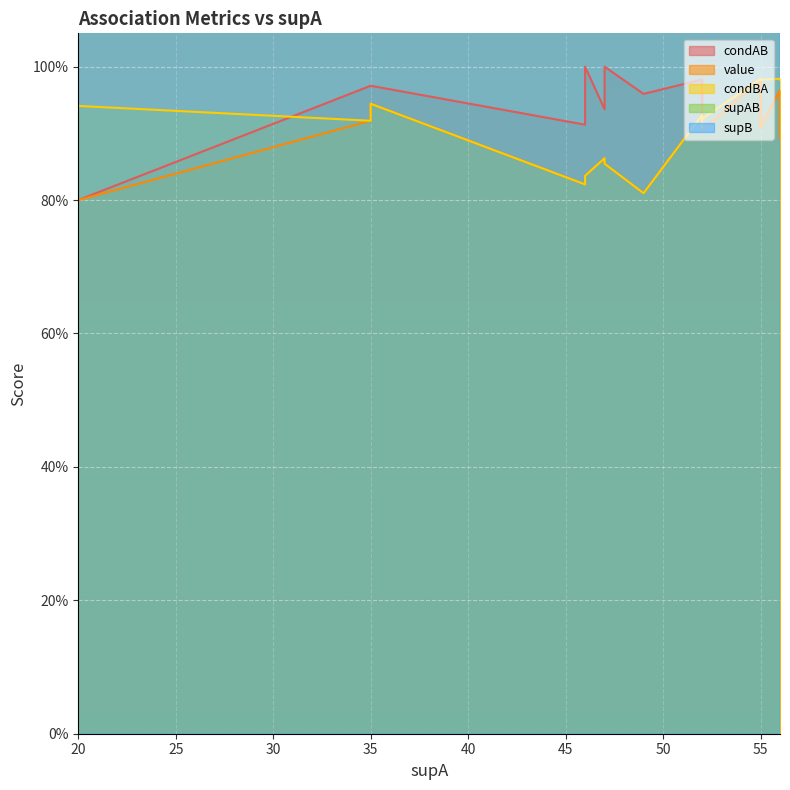

What is the average value of the supB series?

47.1